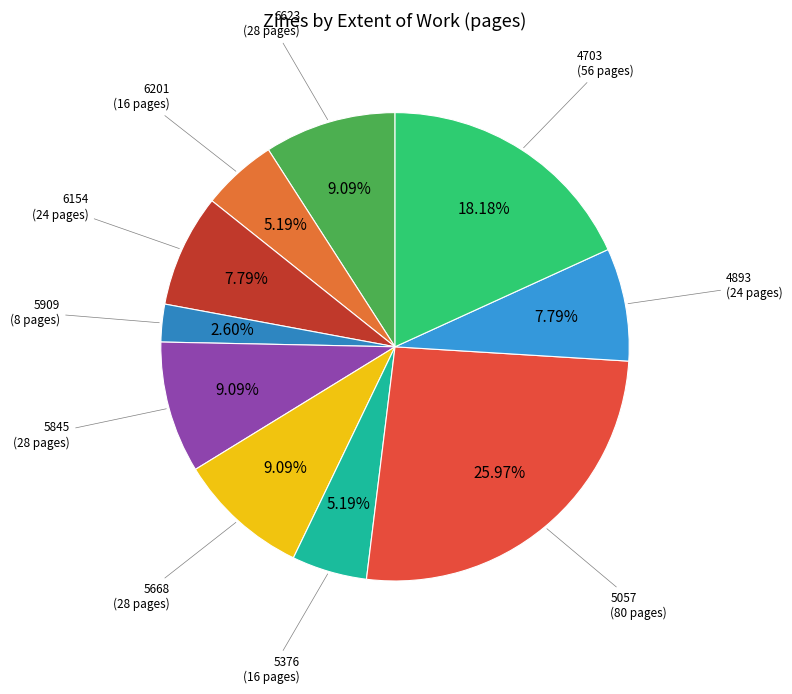

Count the number of slices in the pie.

10